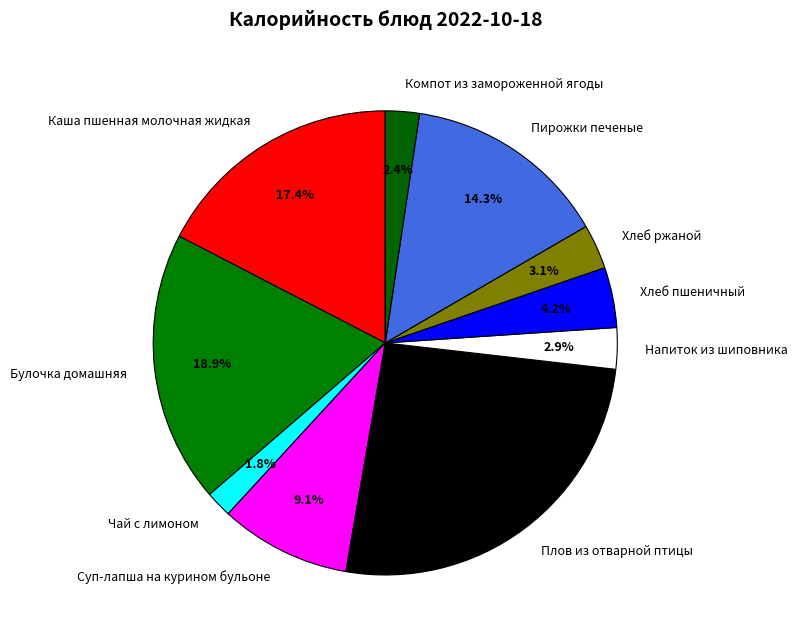

To the nearest percent, what is the difference between the largest and smallest slice percentages?

24%